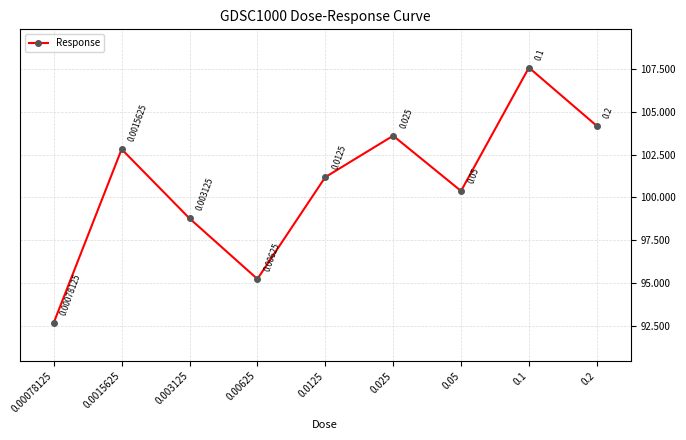

What is the value of the 6th point from the left?

103.6